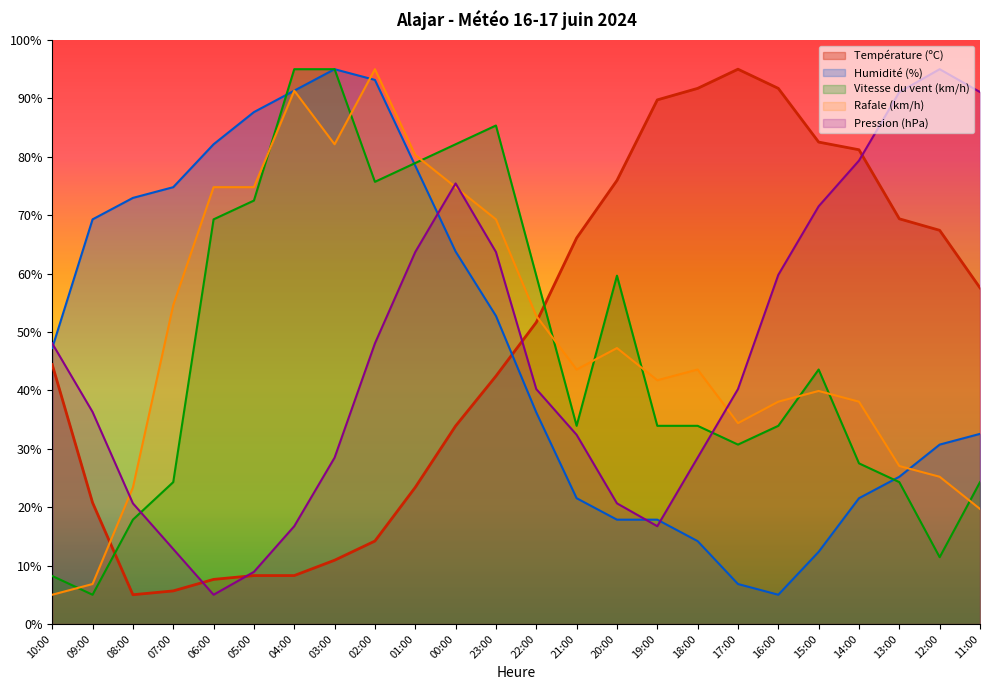

Which series ends up on top after the final intersection of Pression (hPa) and Humidité (%)?

Pression (hPa)